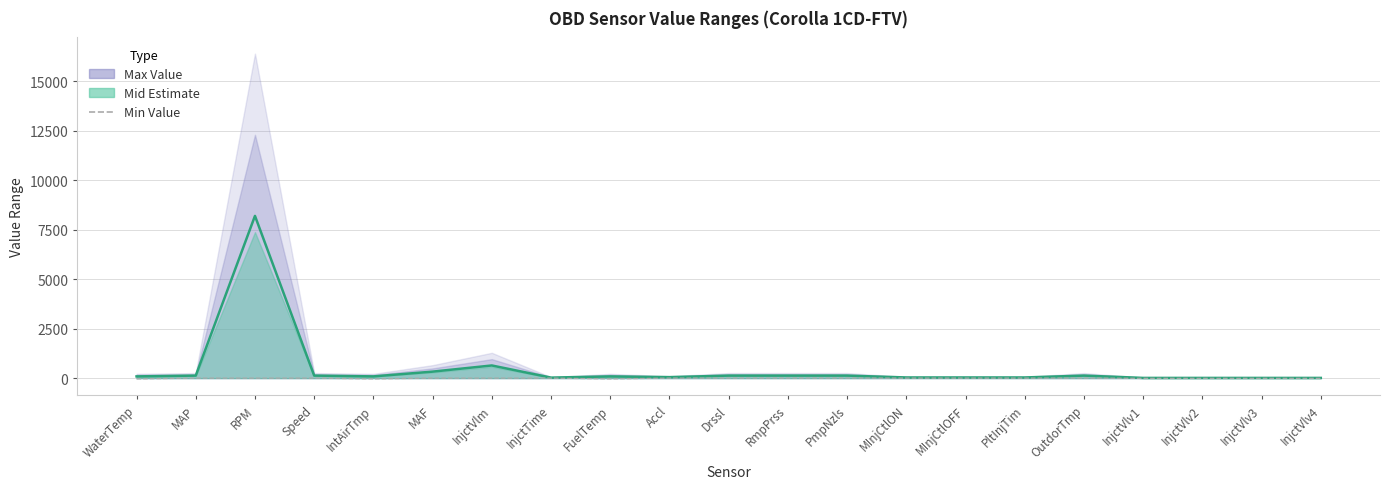

Which series changed the most between PmpNzls and InjctVlv1?

Estimate line